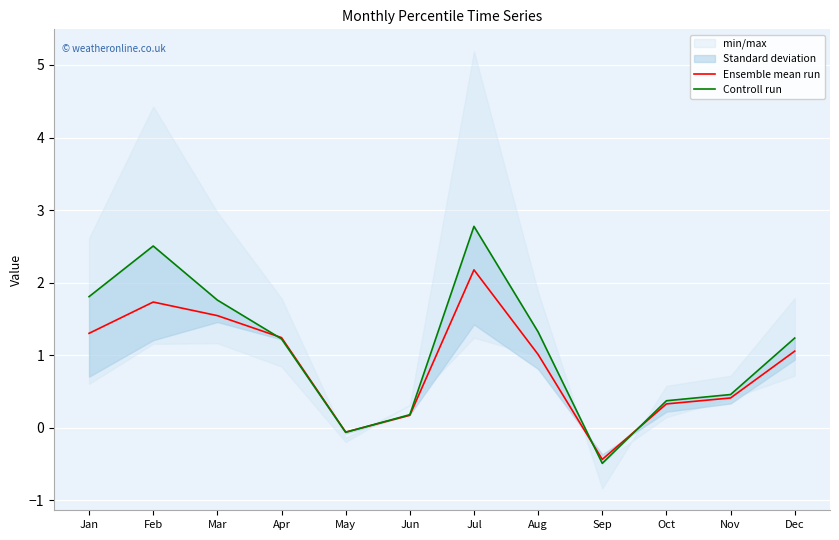

In Ensemble mean run, how many points are lower than both neighbors (excluding endpoints)?

2